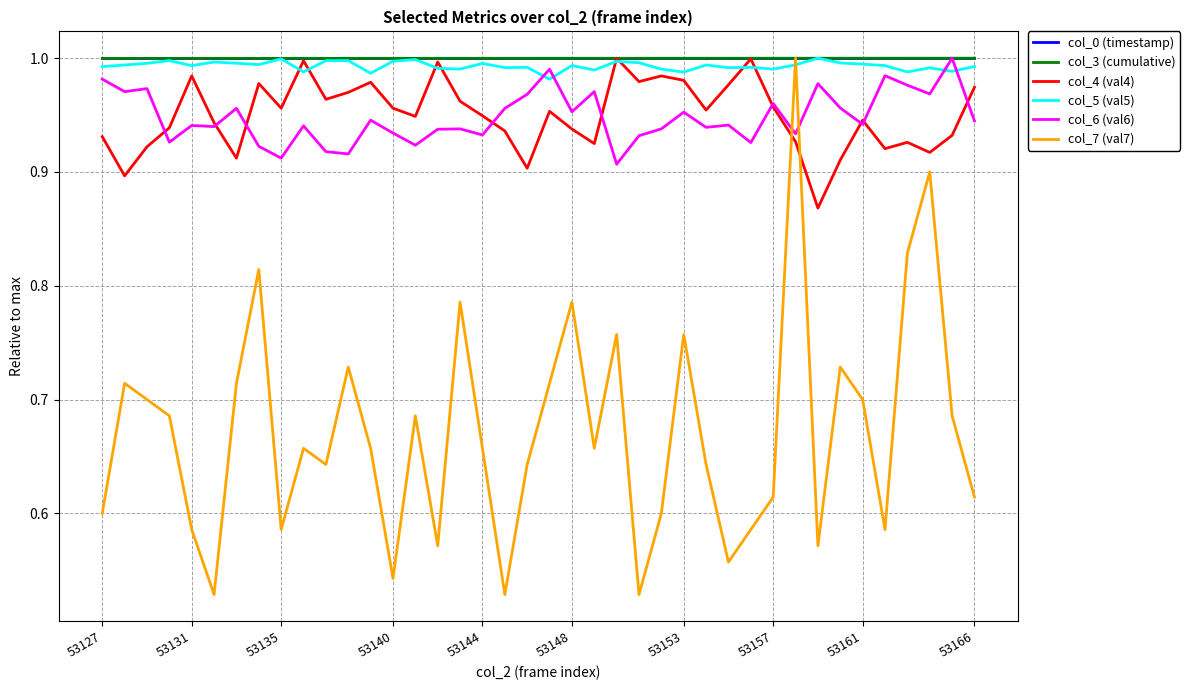

Which series ends up on top after the final intersection of col_6 (val6) and col_7 (val7)?

col_6 (val6)